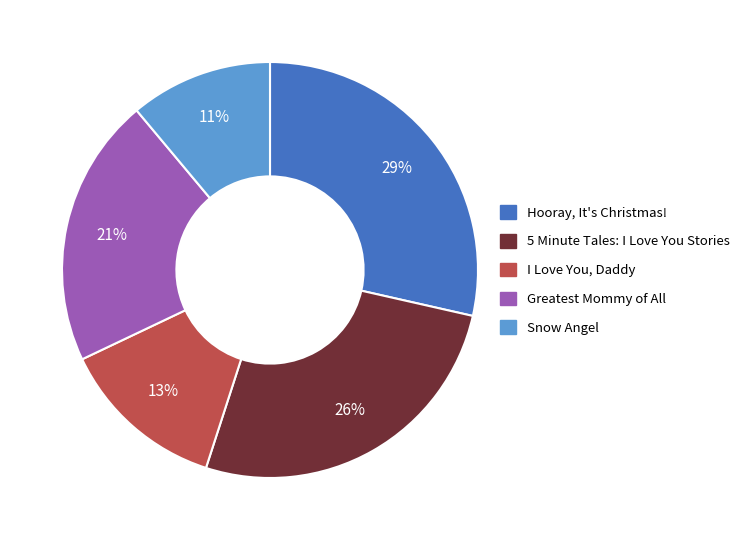

To the nearest percent, what portion does Hooray, It's Christmas! represent?

29%